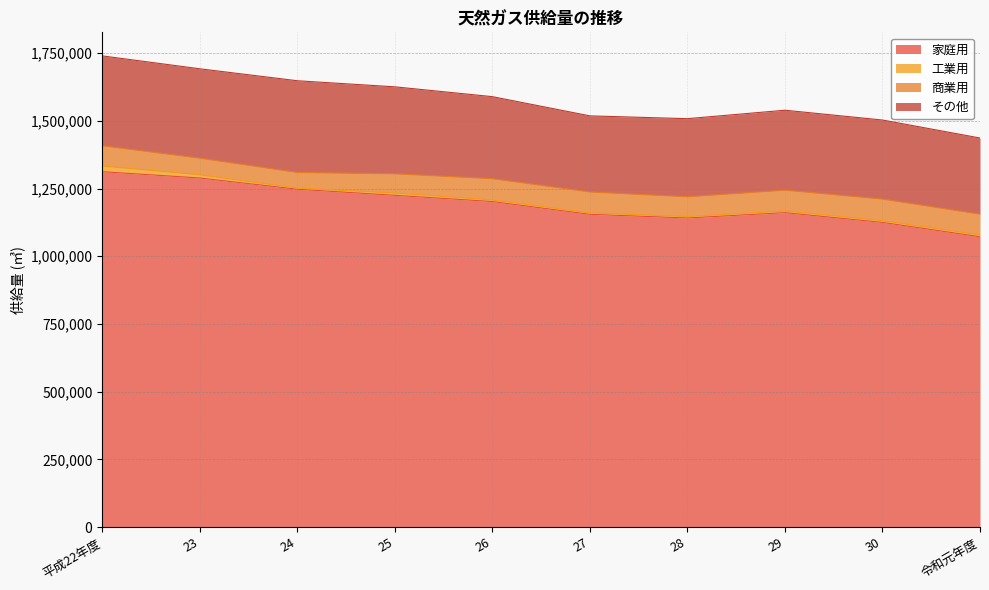

How many interior local valleys does the 家庭用 series have?

1